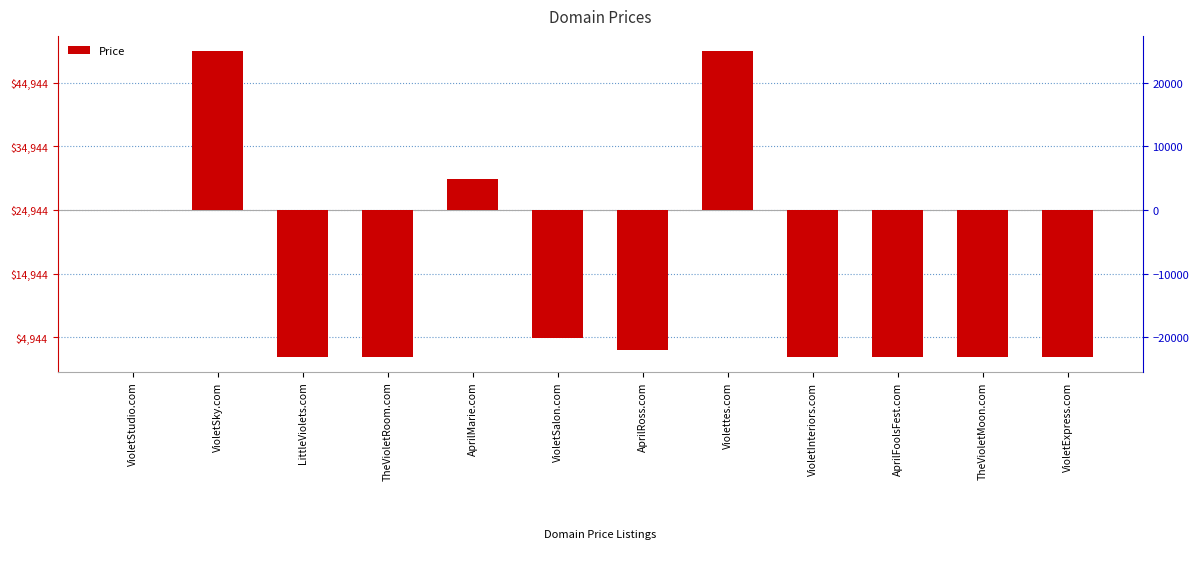

How many data points are above -22056?

5